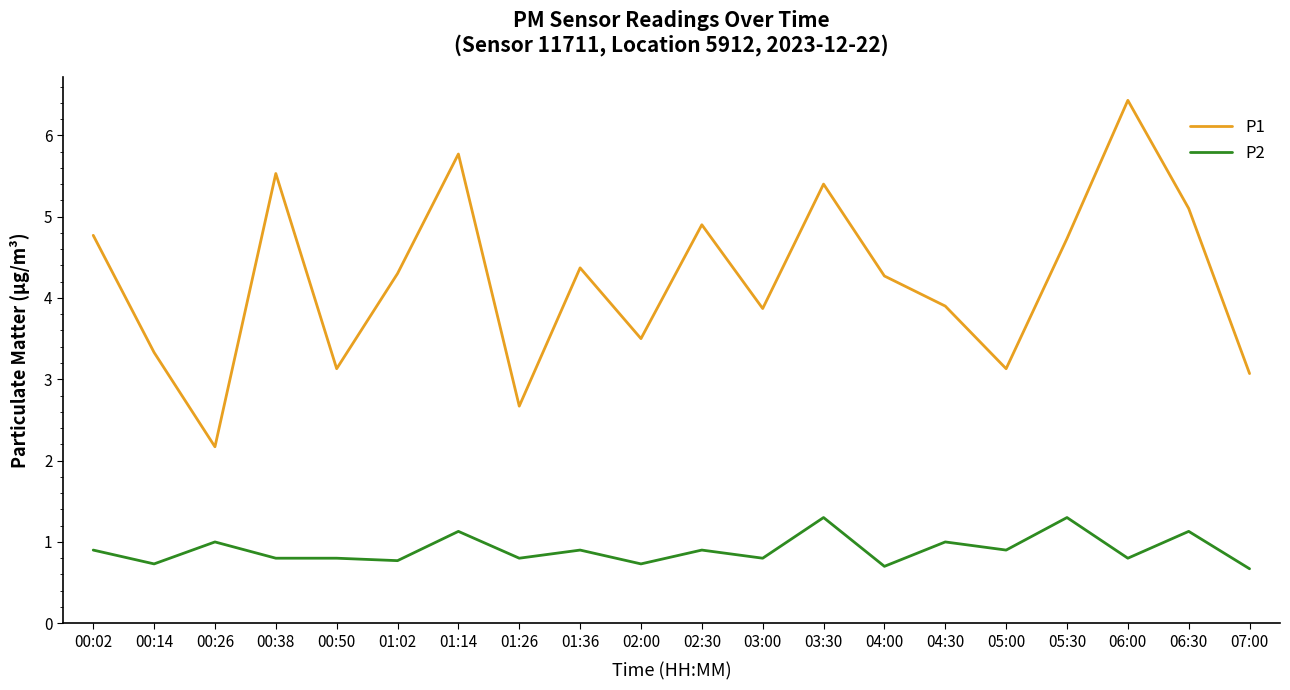

Which category has the lowest value in the P1 series?

00:26